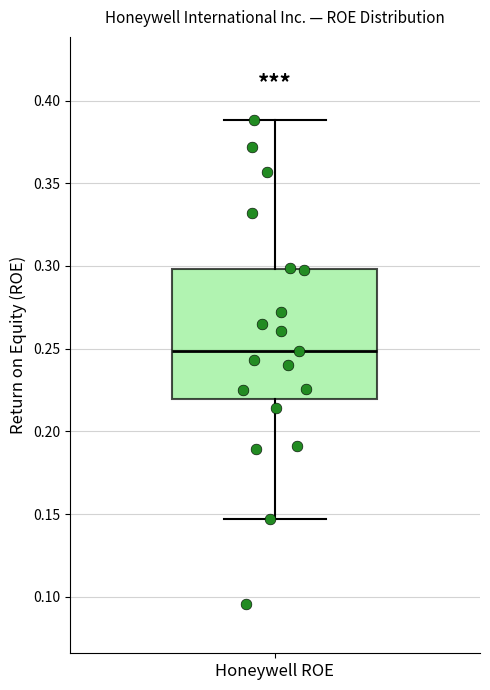

Where is the upper edge of the box for Honeywell ROE on the y-axis? The values are not printed on the chart, so give them approximately, as read against the axis.

0.300